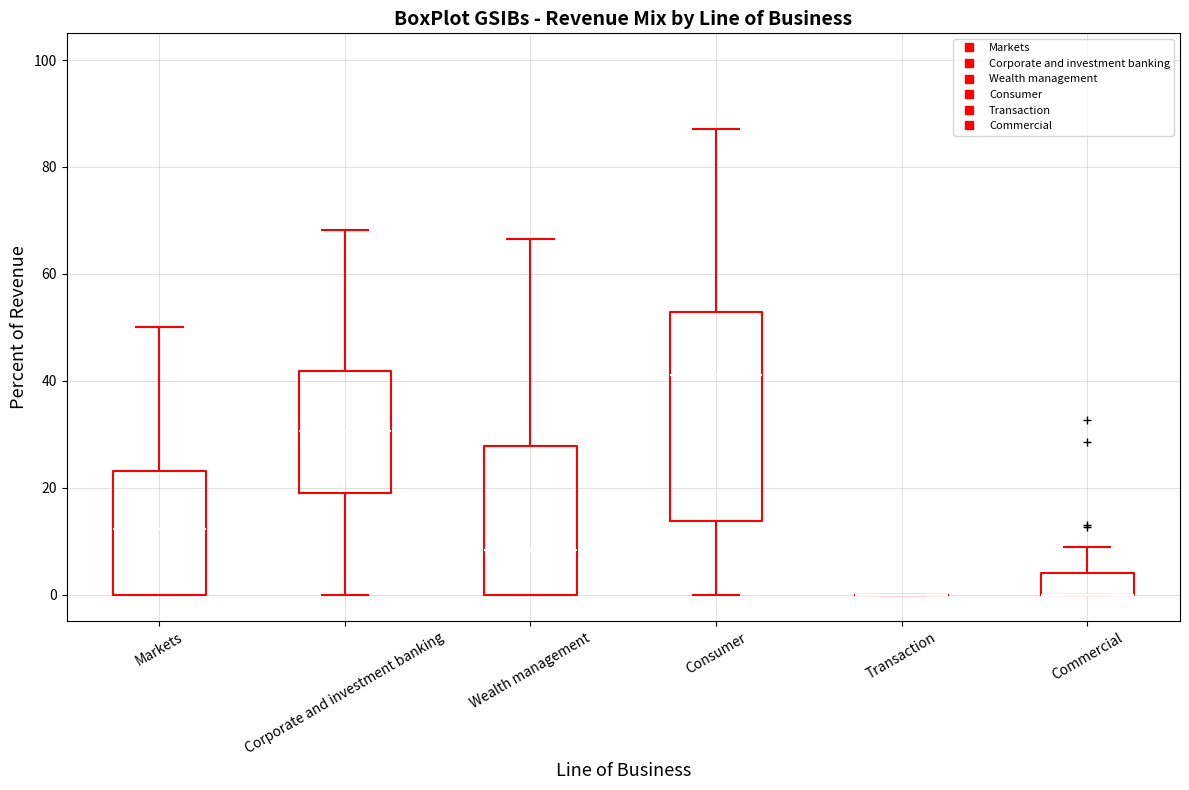

Comparing the boxes themselves (not the whiskers), which one is the tallest?

Consumer